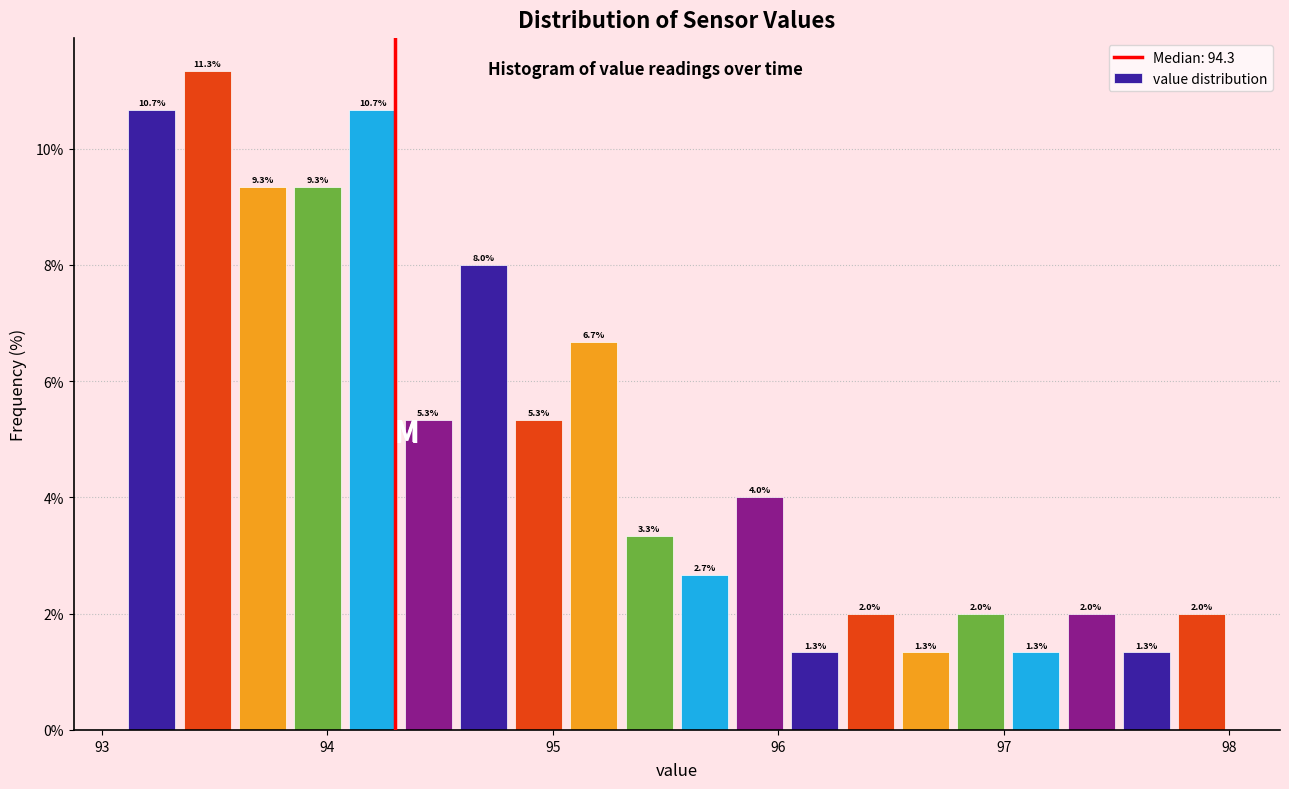

Around what value on the x-axis is the tallest bar? Give the approximate position of its centre, as read against the axis.

93.5